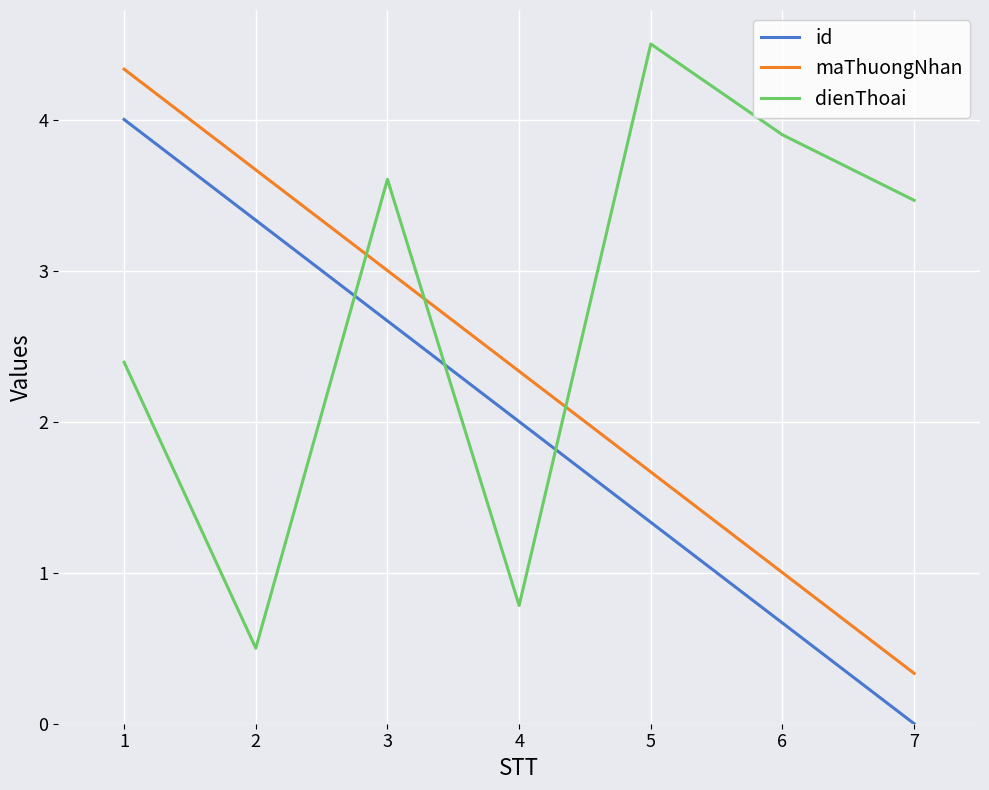

What is the approximate value of maThuongNhan at 2?

3.7